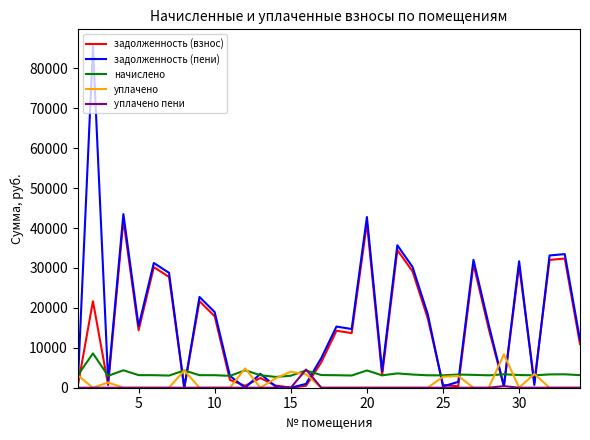

Which series has the largest range (max minus min)?

задолженность (пени)